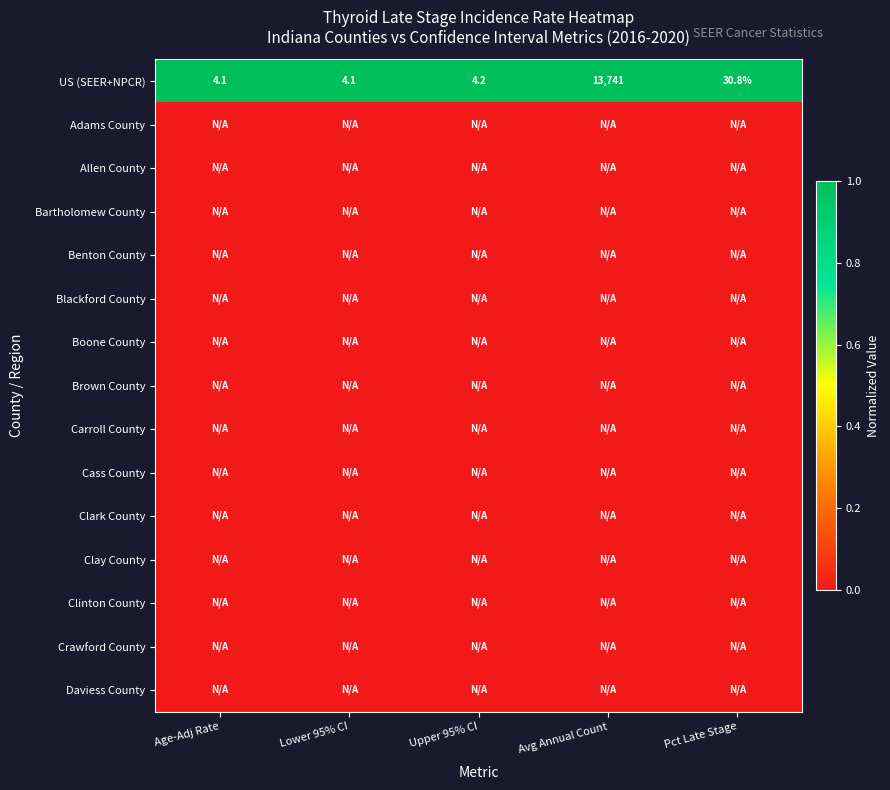

What is the sum of all US (SEER+NPCR) values?

13784.2